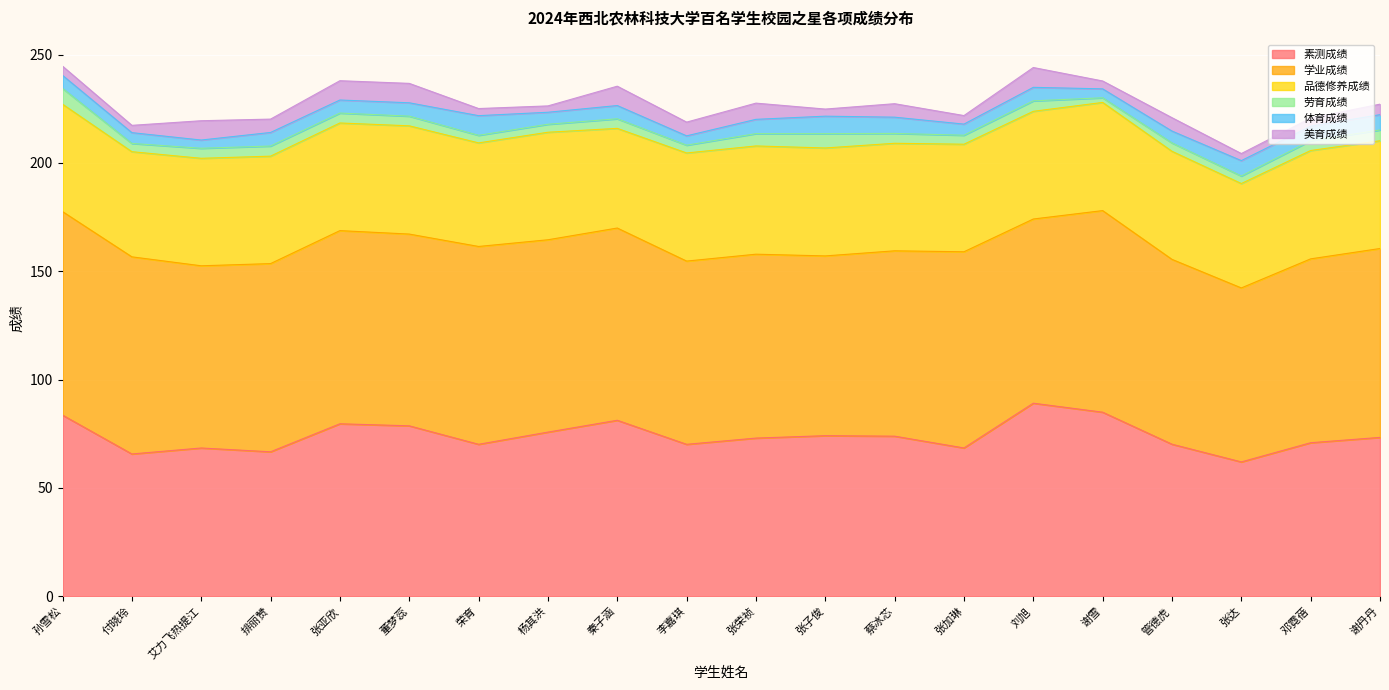

What is the greatest value displayed?

93.9